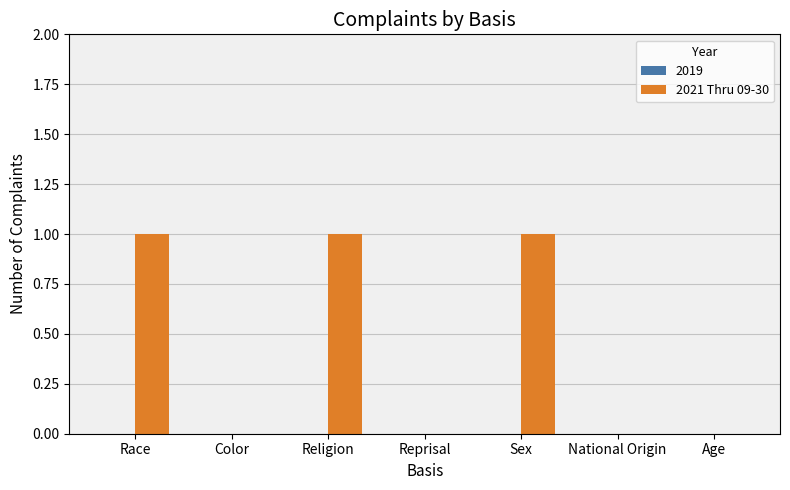

Are the bars grouped side by side (vs. stacked)?

No